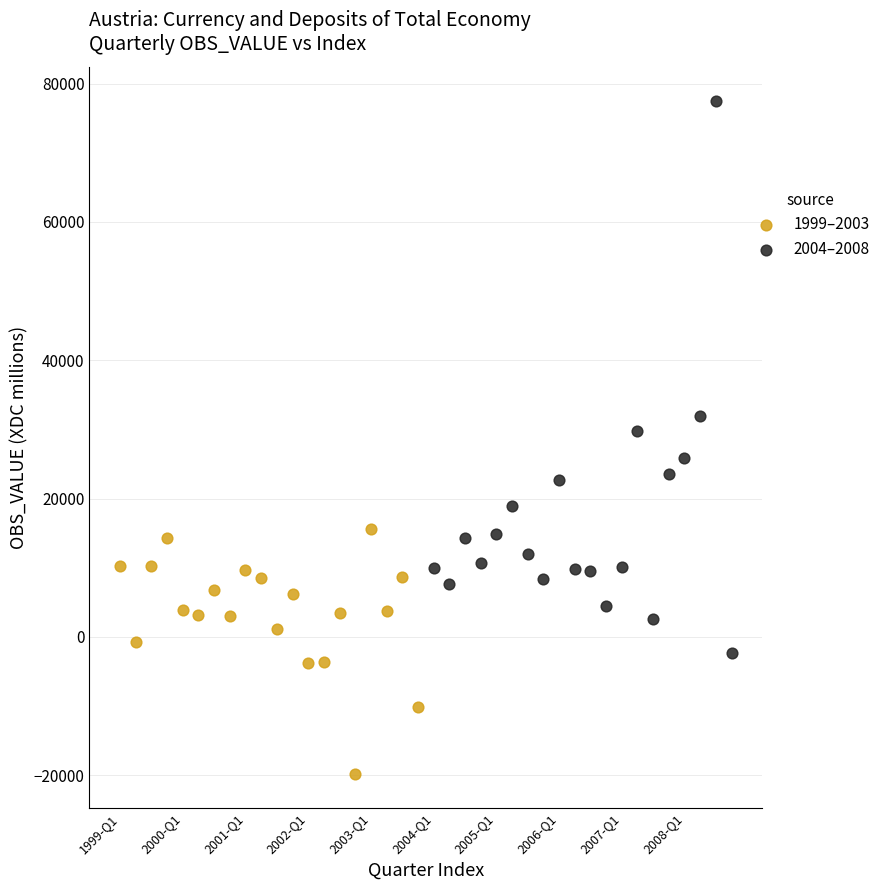

Which series has the widest spread of Y values?

2004–2008